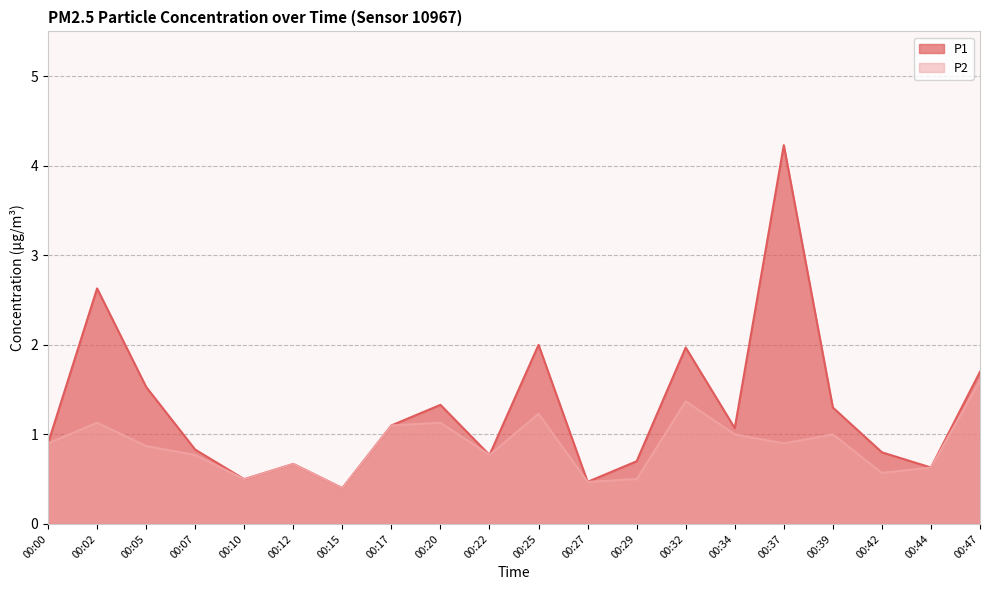

Where is the first local maximum for P1?

00:02